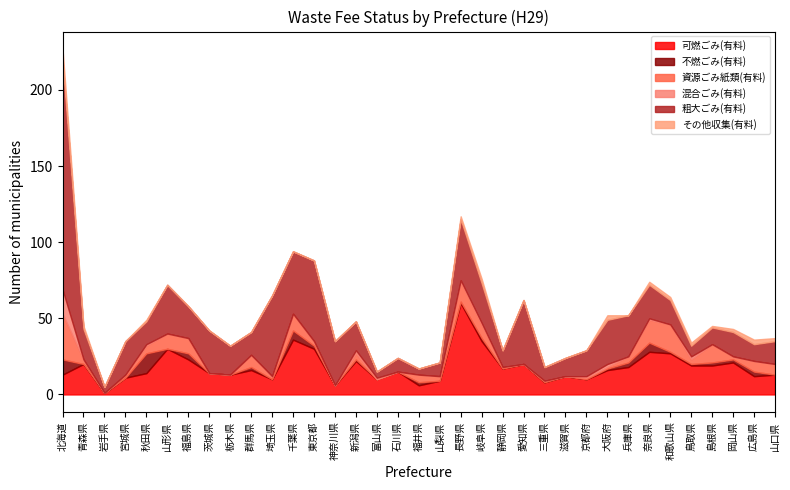

At which label does 可燃ごみ(有料) reach its minimum?

岩手県